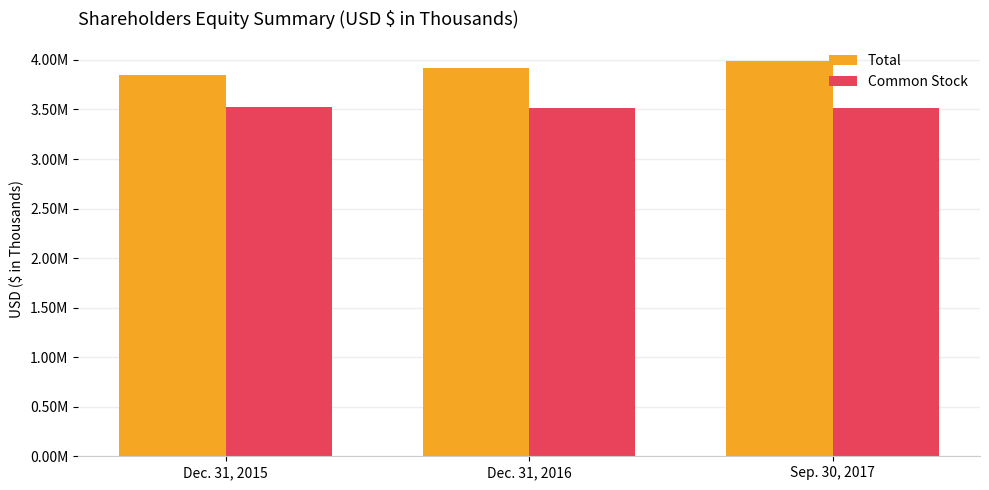

Reading left to right, list all the values displayed in this chart.

Total: 3849334	3916795	3985260
Common Stock: 3520591	3515299	3516558